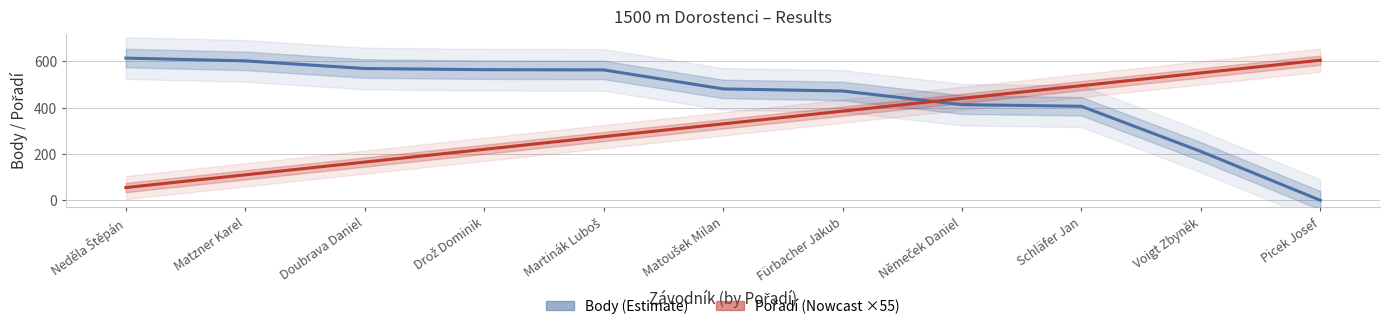

Reading left to right, what are all the values shown in this chart?

Body: Neděla Štěpán=614	Matzner Karel=602	Doubrava Daniel=569	Drož Dominik=564	Martinák Luboš=563	Matoušek Milan=481	Fürbacher Jakub=472	Němeček Daniel=413	Schläfer Jan=406	Voigt Zbyněk=211	Picek Josef=0
Pořadí (×55): Neděla Štěpán=55	Matzner Karel=110	Doubrava Daniel=165	Drož Dominik=220	Martinák Luboš=275	Matoušek Milan=330	Fürbacher Jakub=385	Němeček Daniel=440	Schläfer Jan=495	Voigt Zbyněk=550	Picek Josef=605